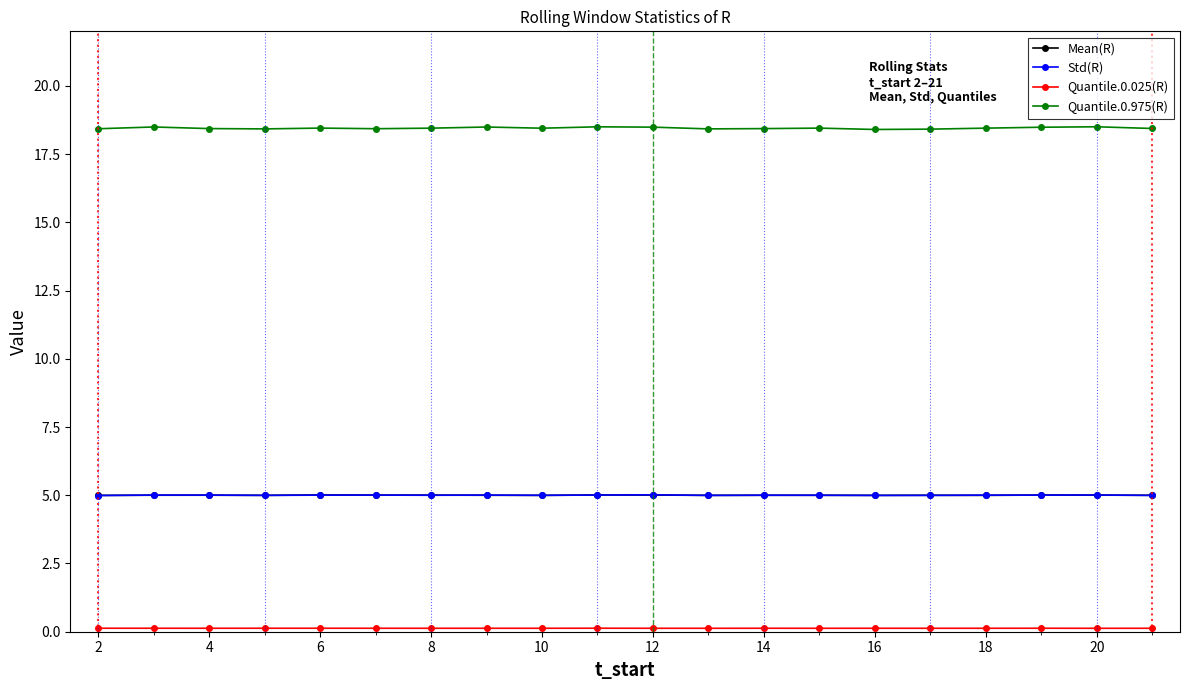

Which series has the largest range (max minus min)?

Quantile.0.975(R)